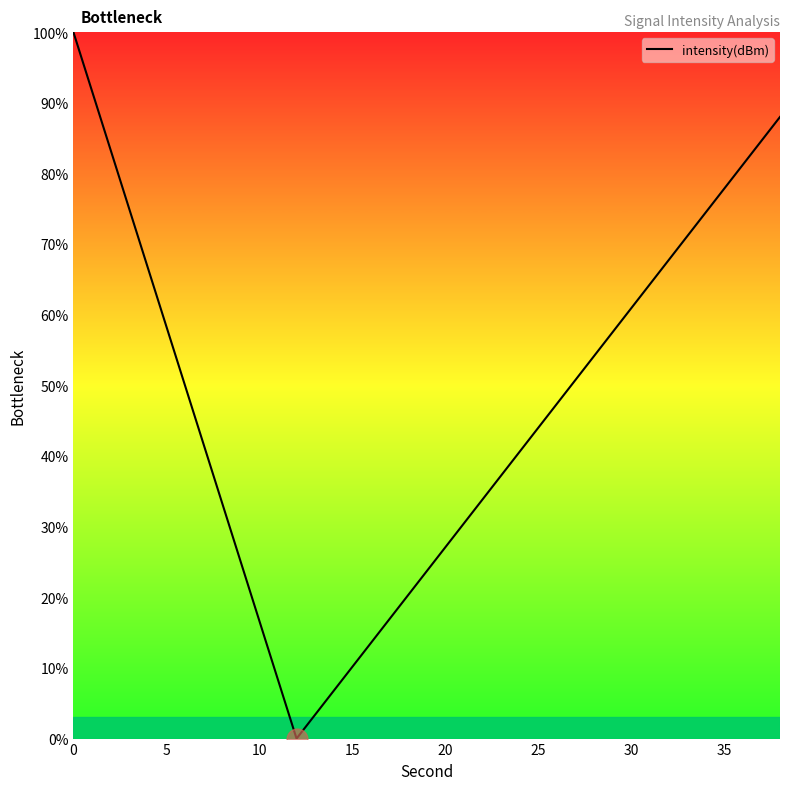

True or false: there are more than 1 points higher than both neighbors.

False